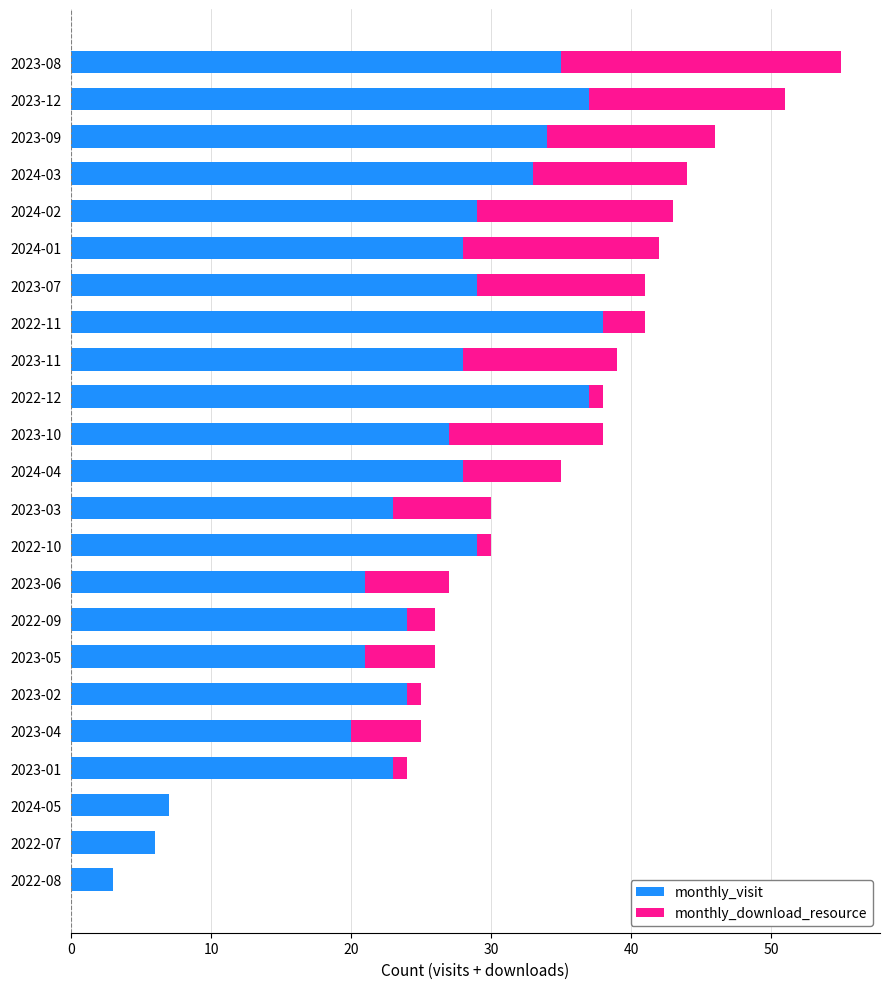

Is it true that monthly_visit equals 3 at 2022-08?

True